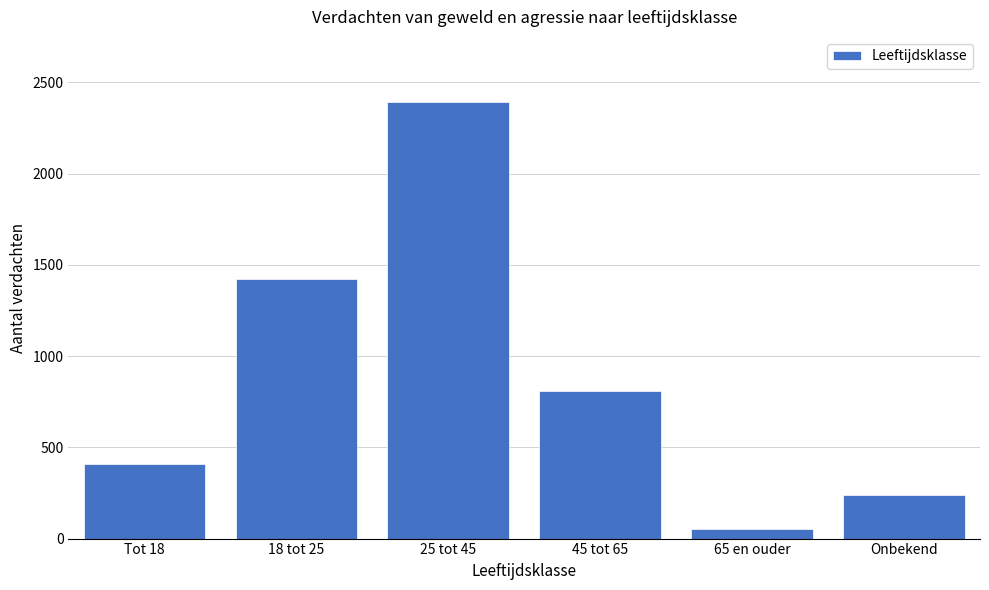

Reading left to right, transcribe all the data shown in this chart.

Tot 18=410	18 tot 25=1420	25 tot 45=2390	45 tot 65=810	65 en ouder=50	Onbekend=240